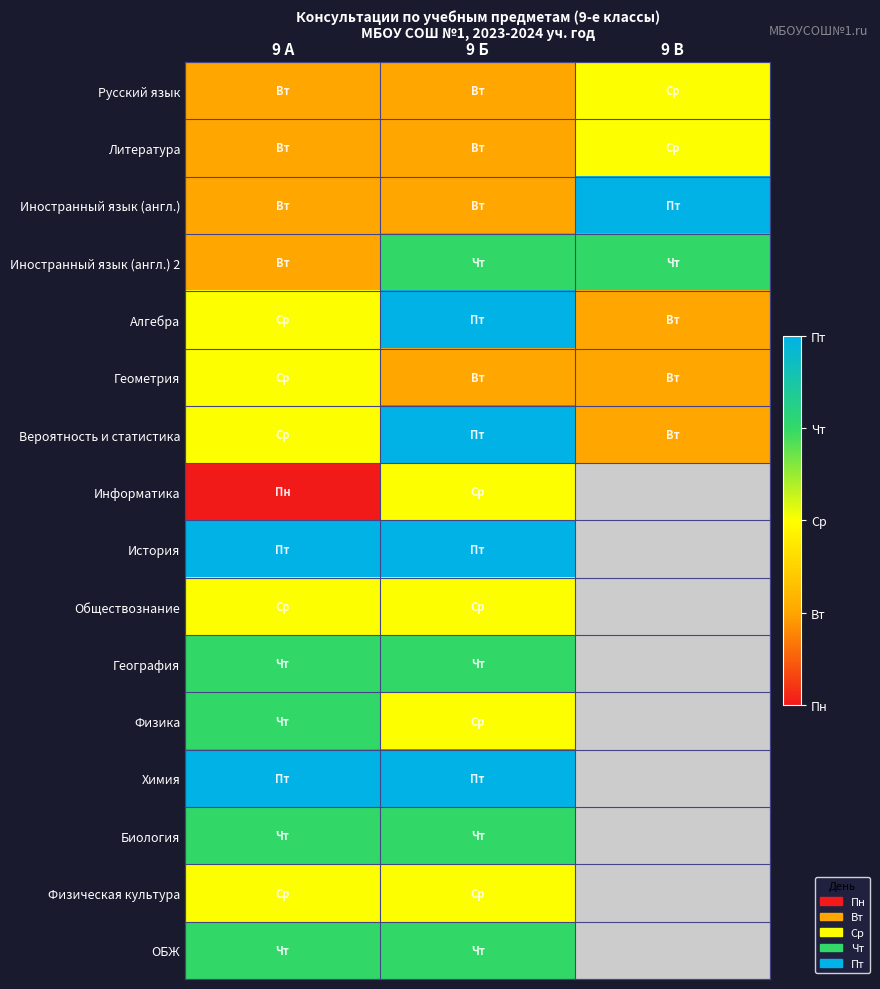

Rank the series at 9 Б from lowest to highest value.

Русский язык, Литература, Иностранный язык (англ.), Геометрия, Информатика, Обществознание, Физика, Физическая культура, Иностранный язык (англ.) 2, География, Биология, ОБЖ, Алгебра, Вероятность и статистика, История, Химия